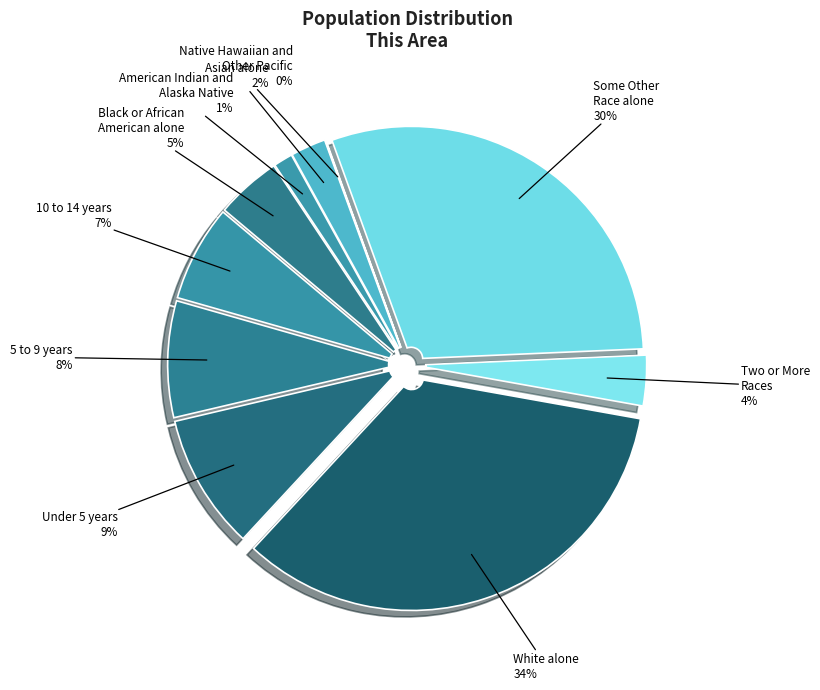

Is it true that American Indian and
Alaska Native is 1% of the pie?

True